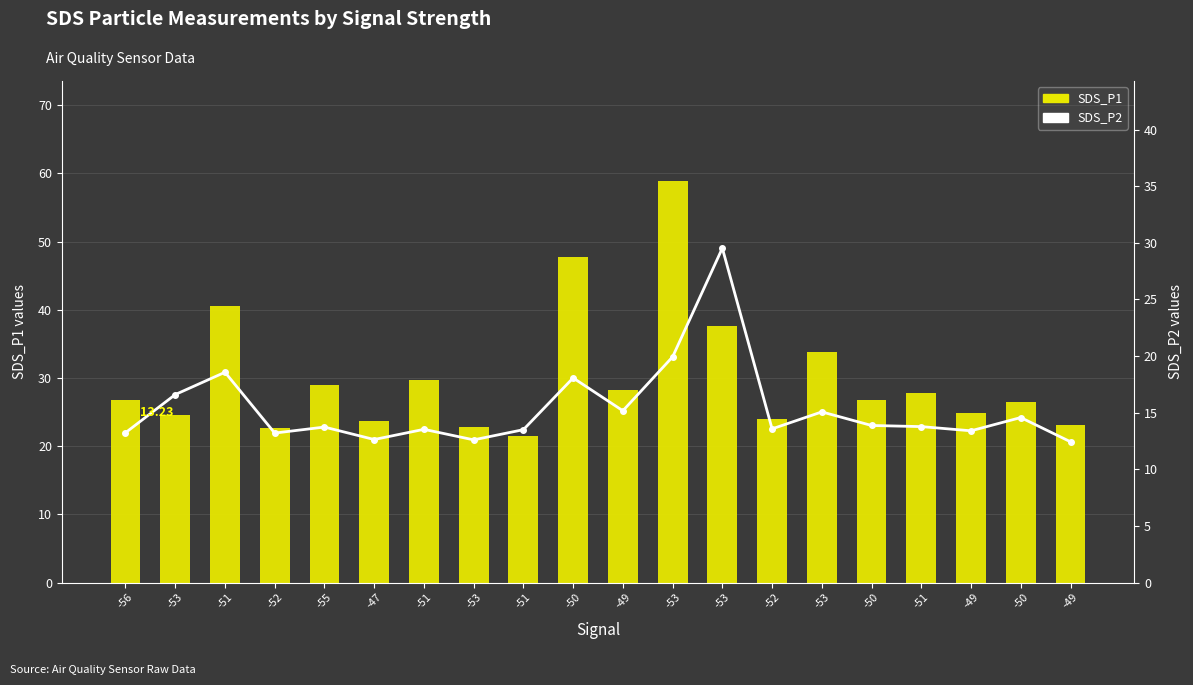

True or false: SDS_P2 has a value of 13.2 at -56.

True